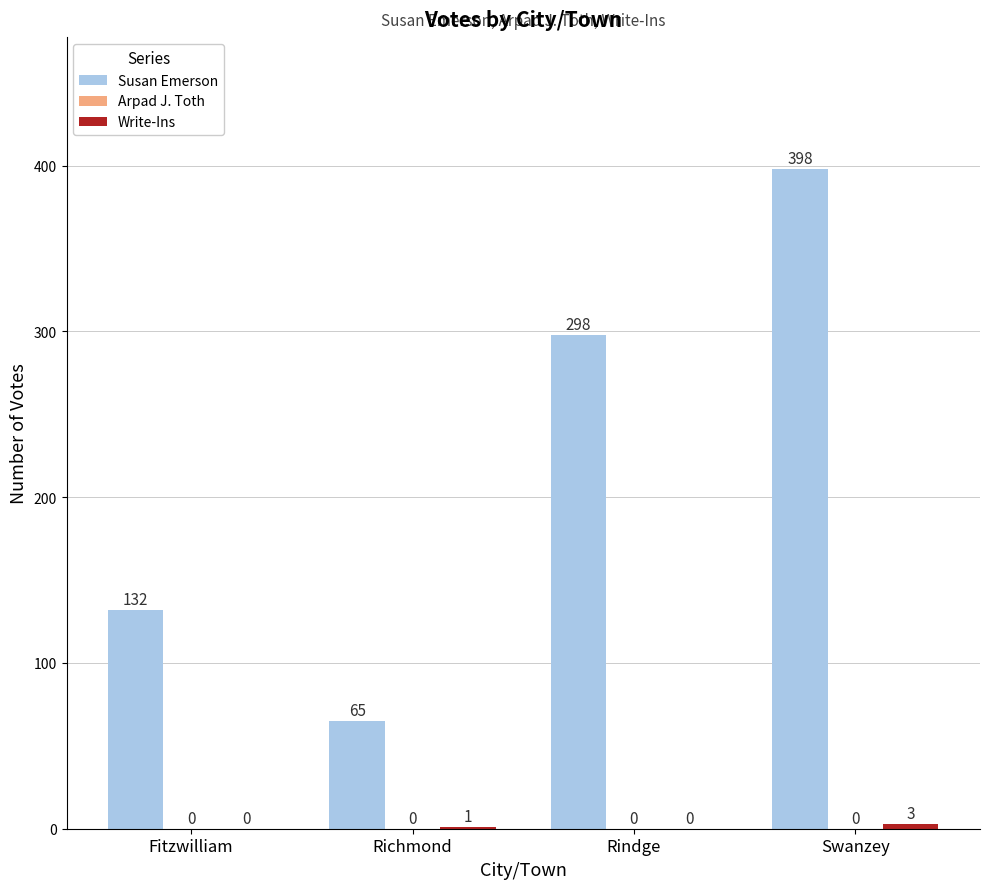

What value does the Susan Emerson series have at Richmond, to the nearest 5?

65